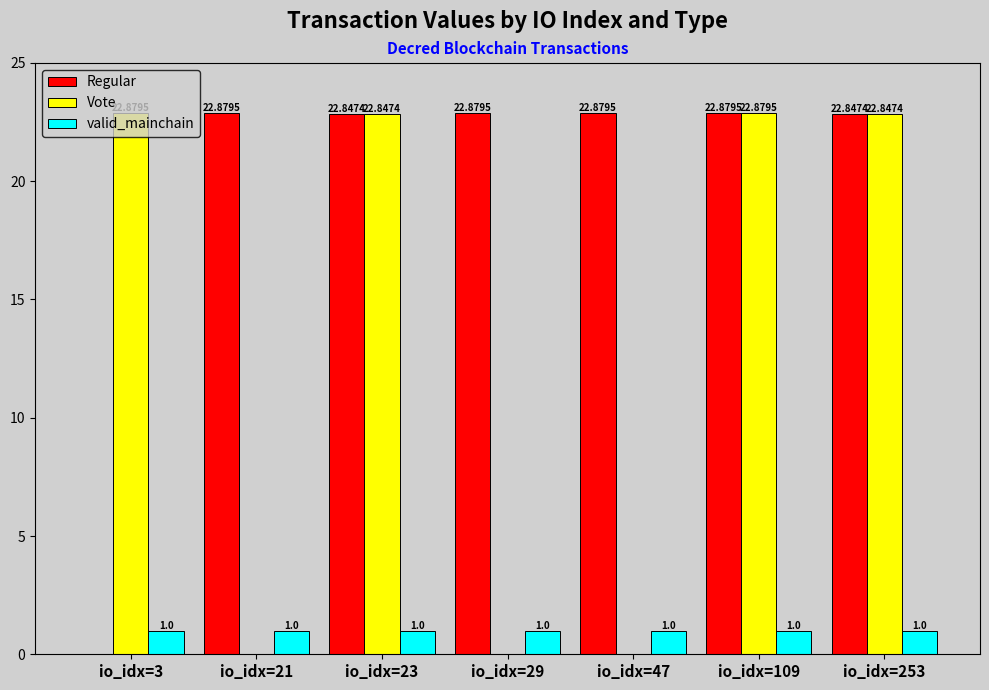

The valid_mainchain series shows 1.0 at io_idx=47. True or false?

True